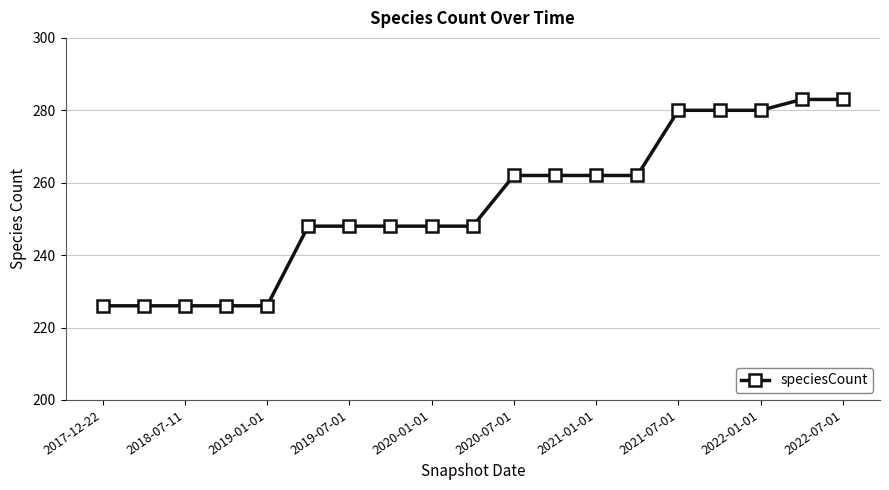

What is the maximum value shown in the chart?

283